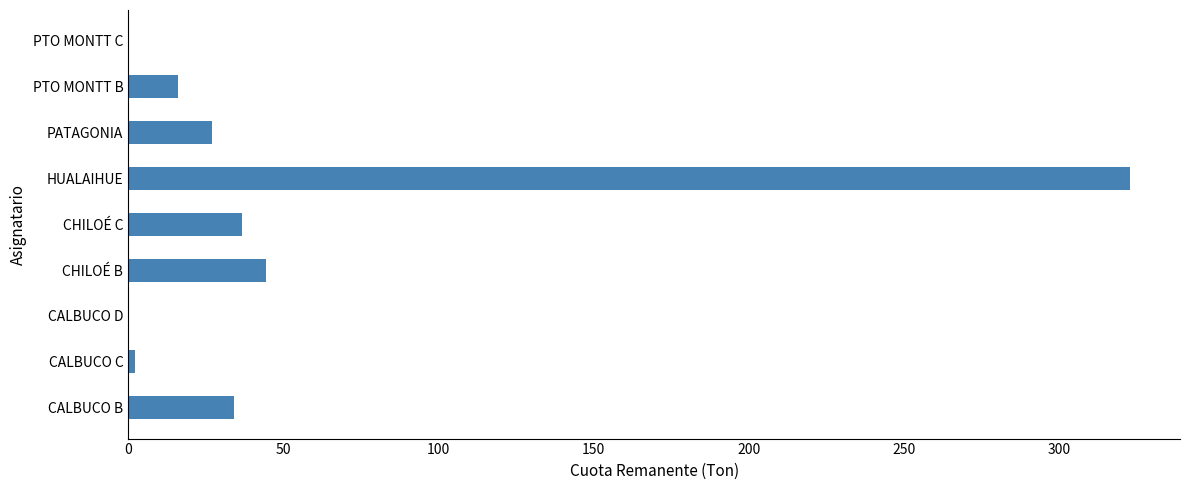

Which category has the highest value across all series?

HUALAIHUE